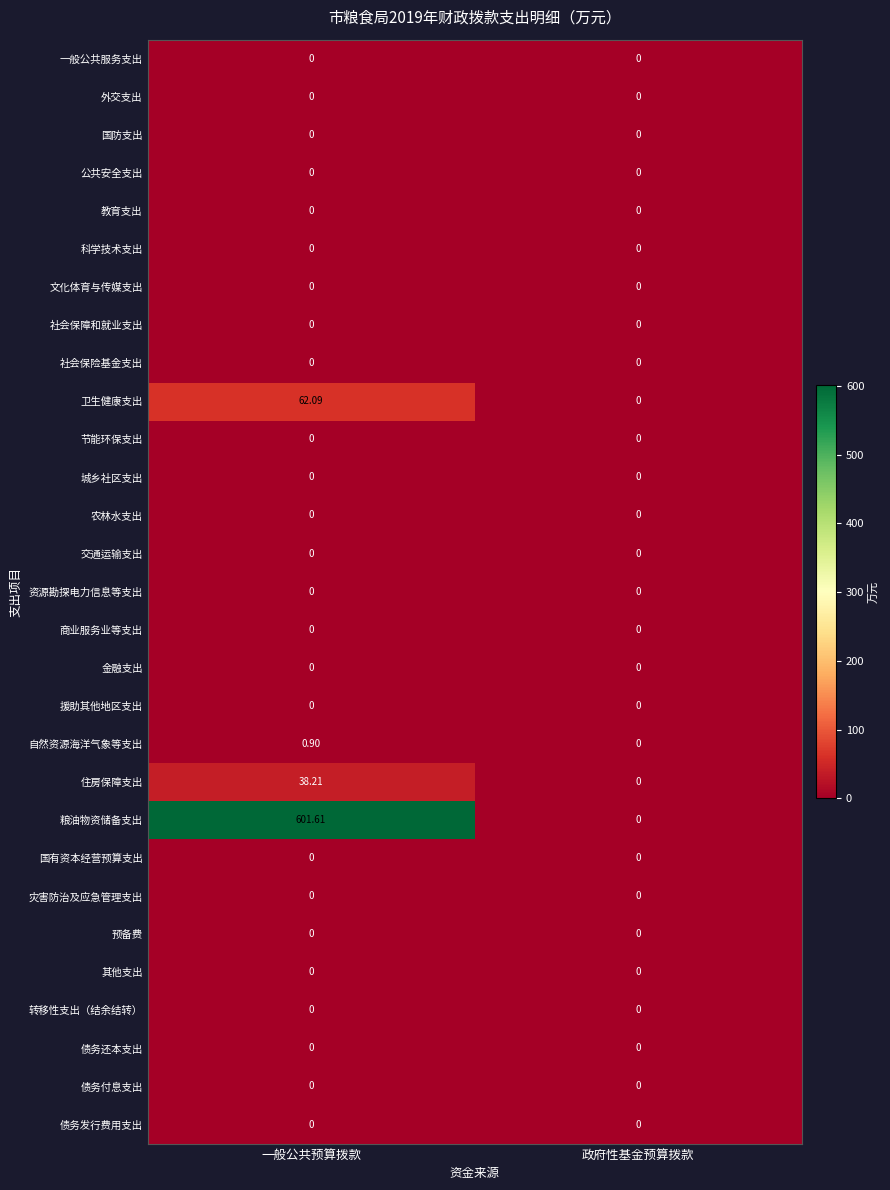

Which series changed the most between 一般公共预算拨款 and 政府性基金预算拨款?

粮油物资储备支出